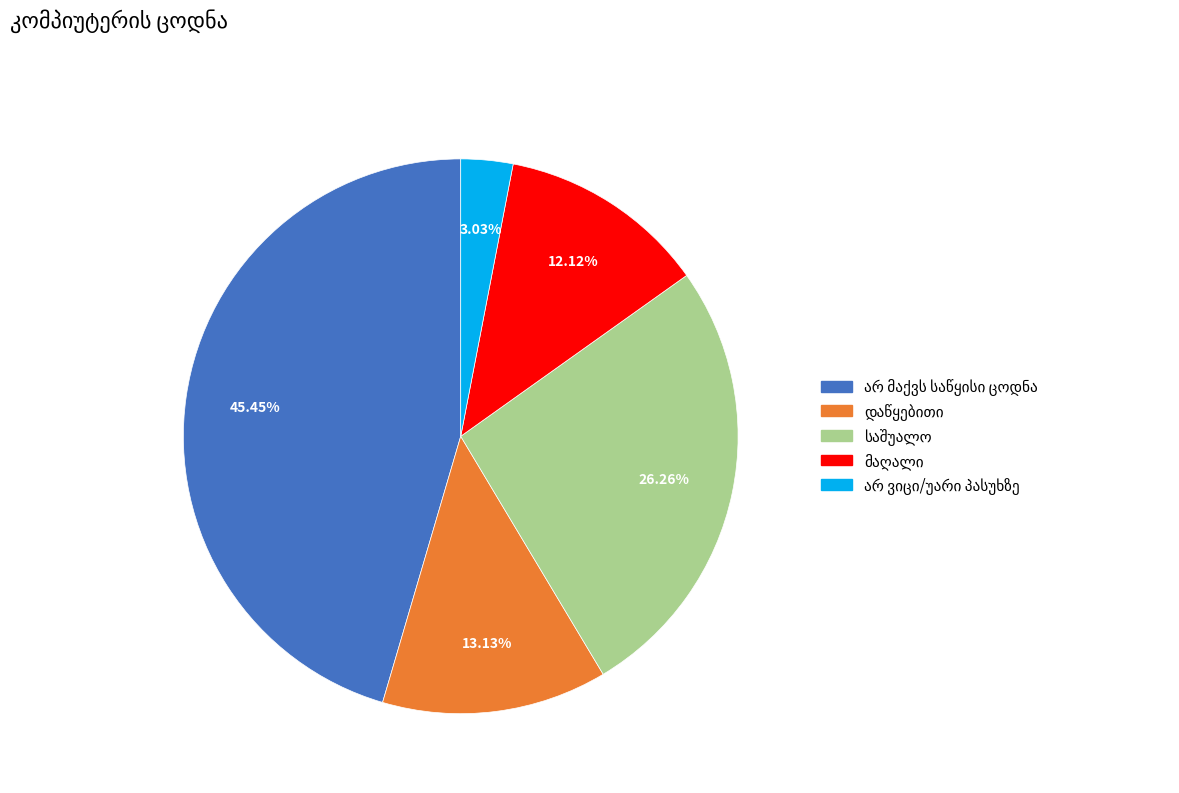

Is there any slice that represents more than half of the pie?

No